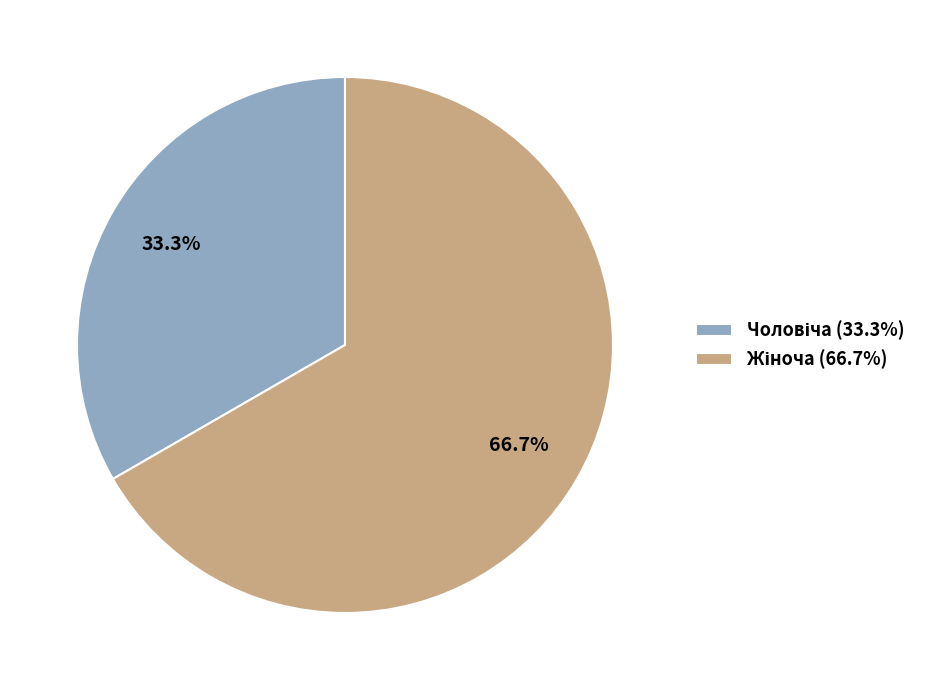

Does any single category account for the majority?

Yes